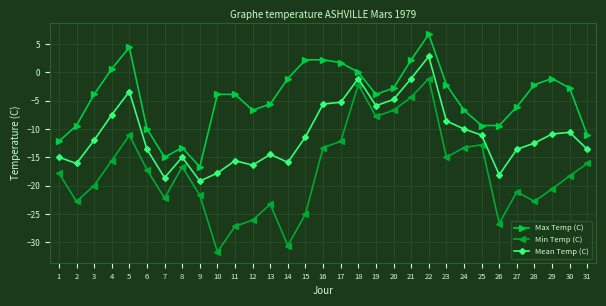

The Min Temp (C) series shows -12.3 at 30. True or false?

False